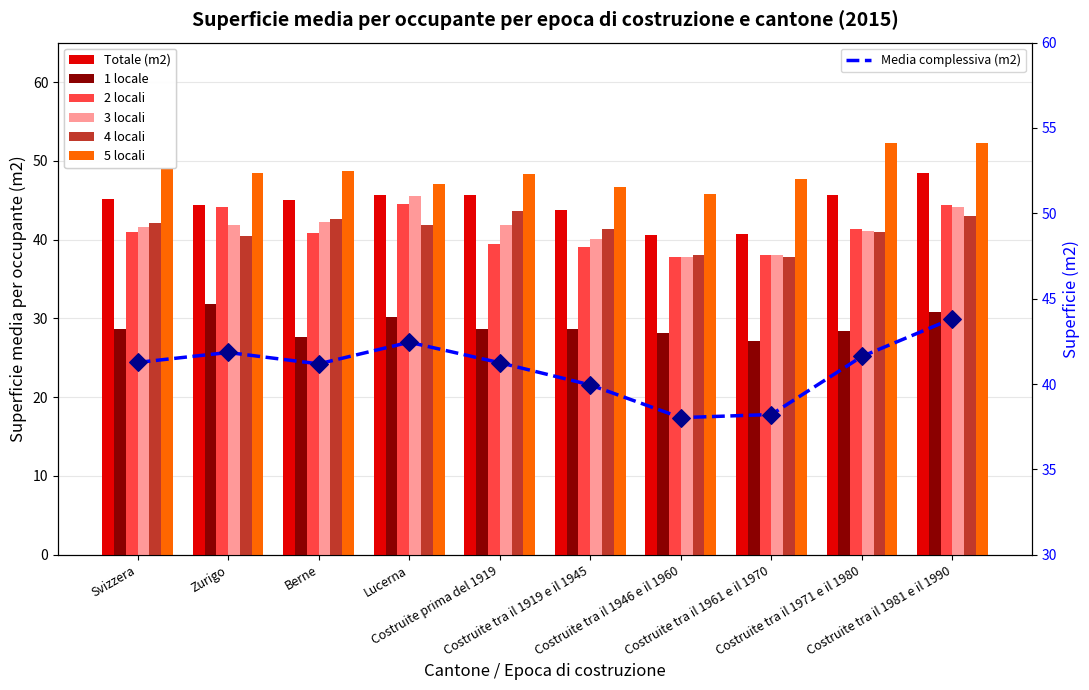

Which series reaches the maximum Y coordinate?

5 locali